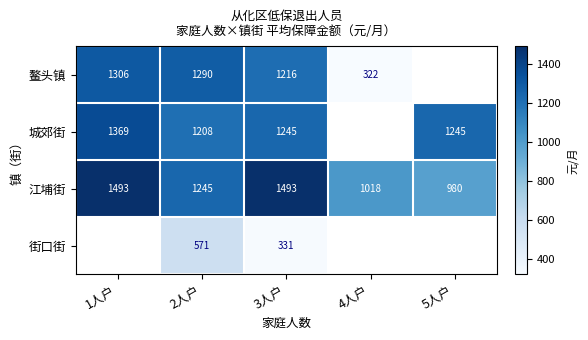

Between 4人户 and 3人户, which is larger?

3人户